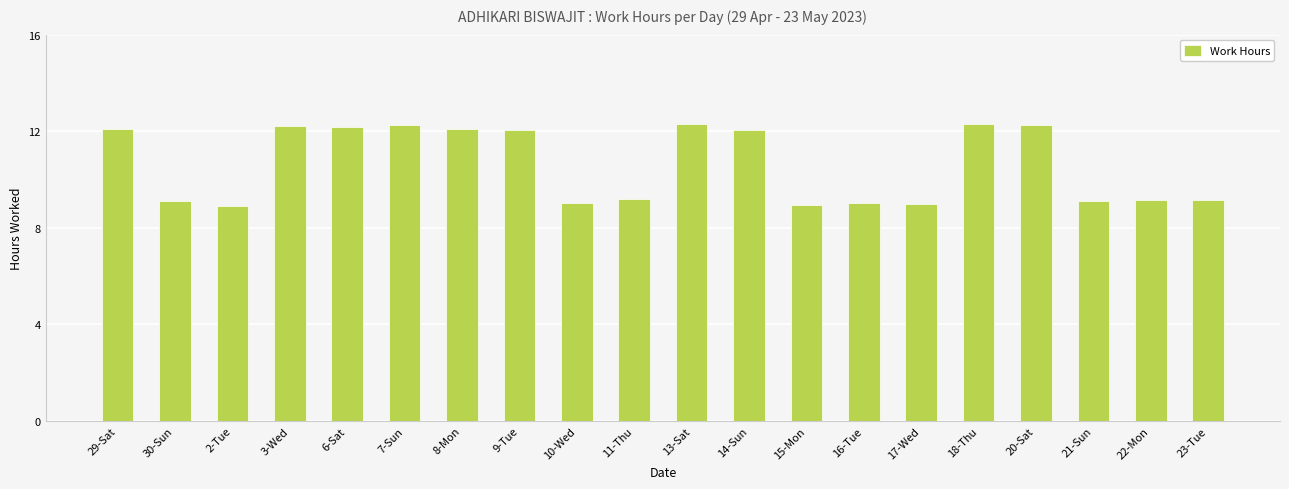

The chart shows a value of 7.6 at 7-Sun. True or false?

False